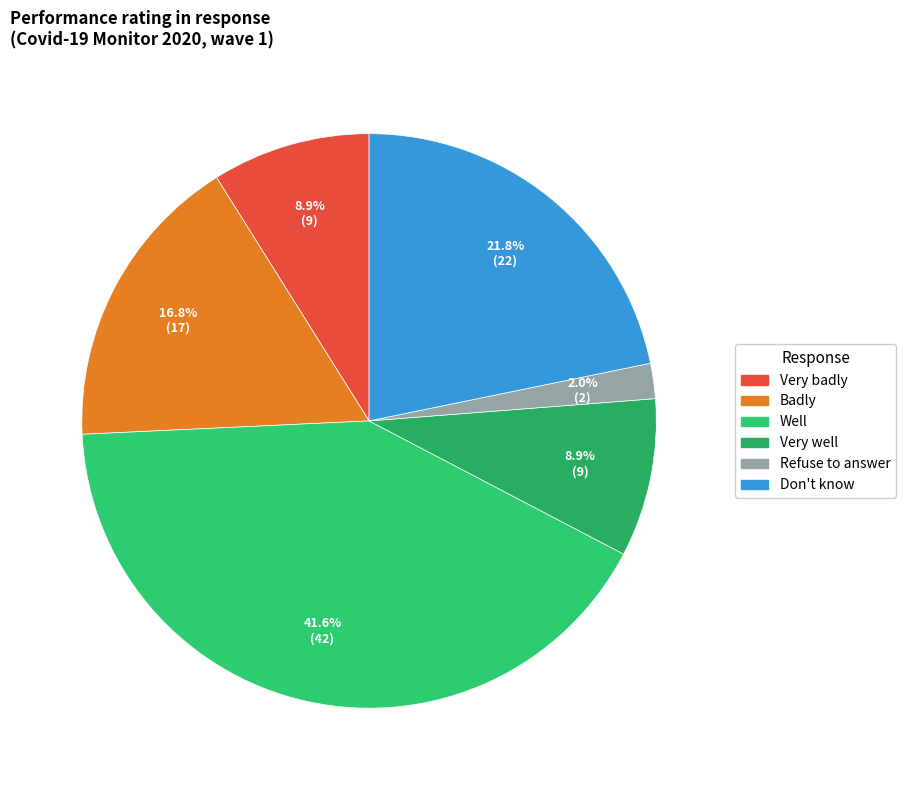

Which slice is the smallest?

Refuse to answer